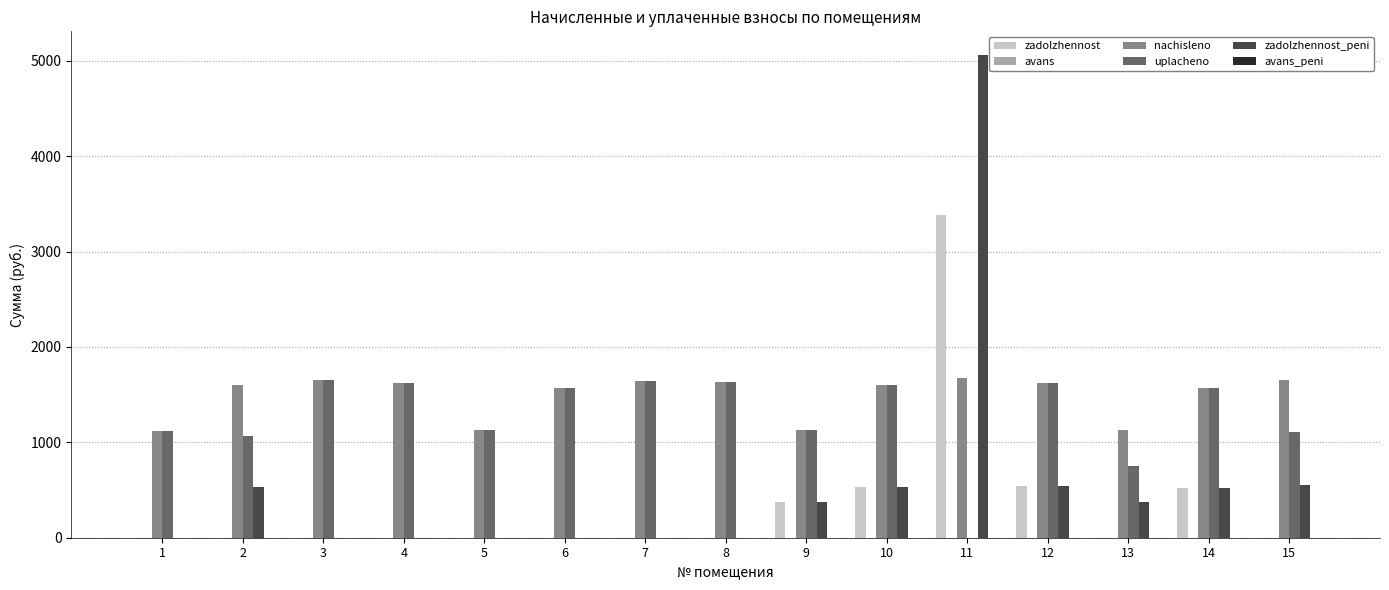

At which category is the sum across all series the highest?

11